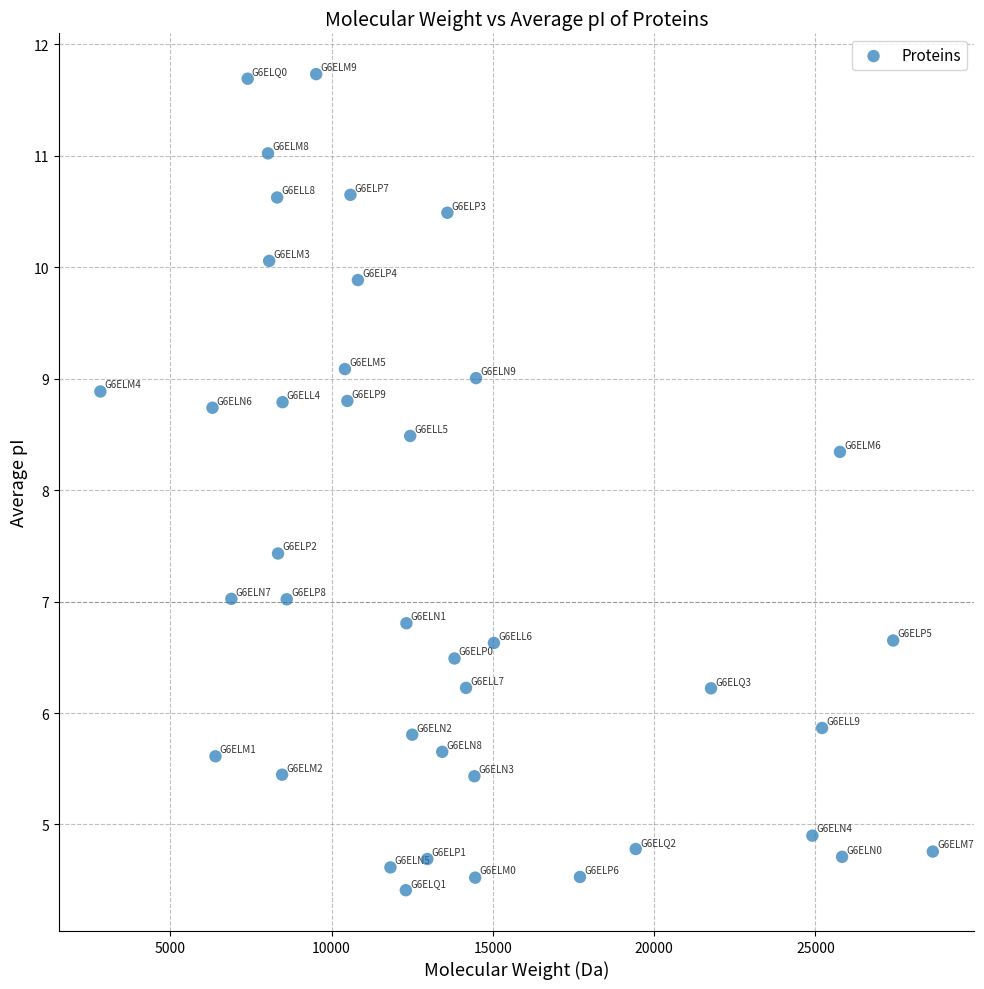

What is the range of X values (max minus min)?

25804.2